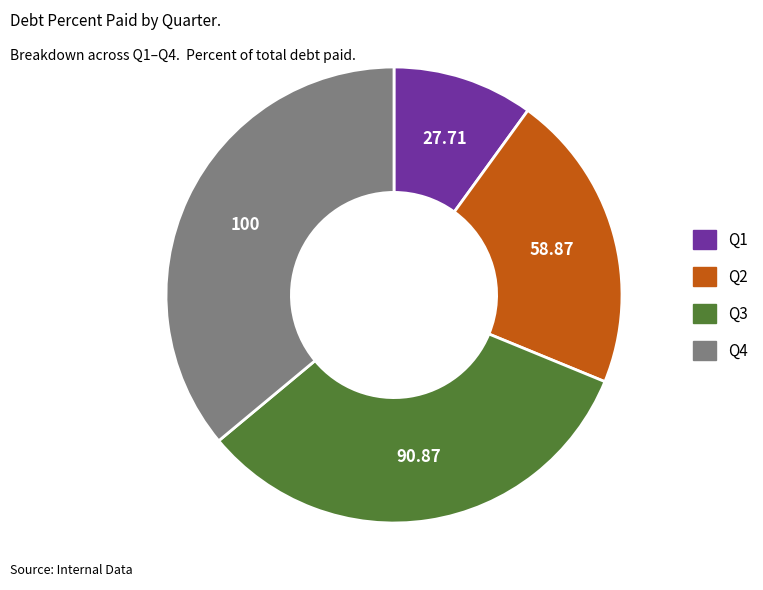

Is the sum of Q3 and Q2 greater than half?

Yes